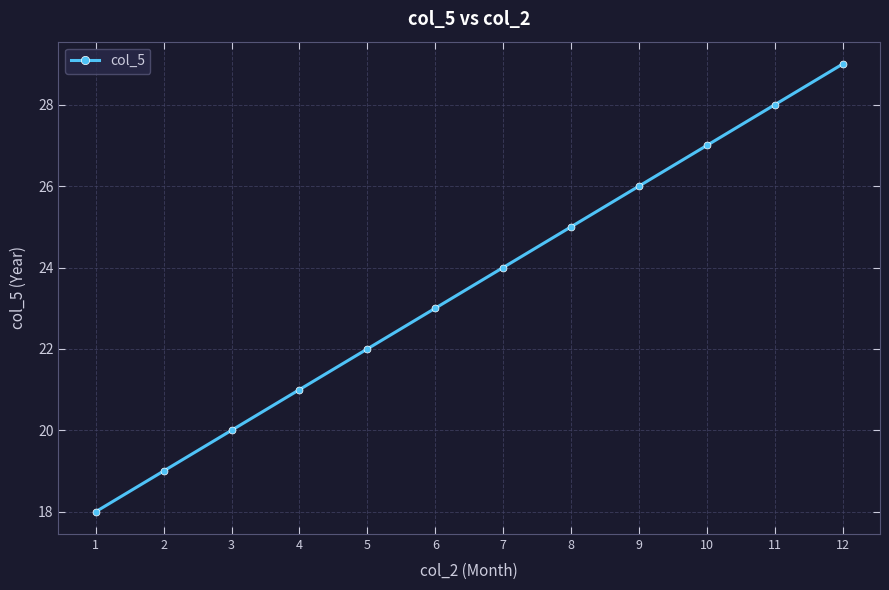

Reading right to left, transcribe all the data shown in this chart.

29	28	27	26	25	24	23	22	21	20	19	18